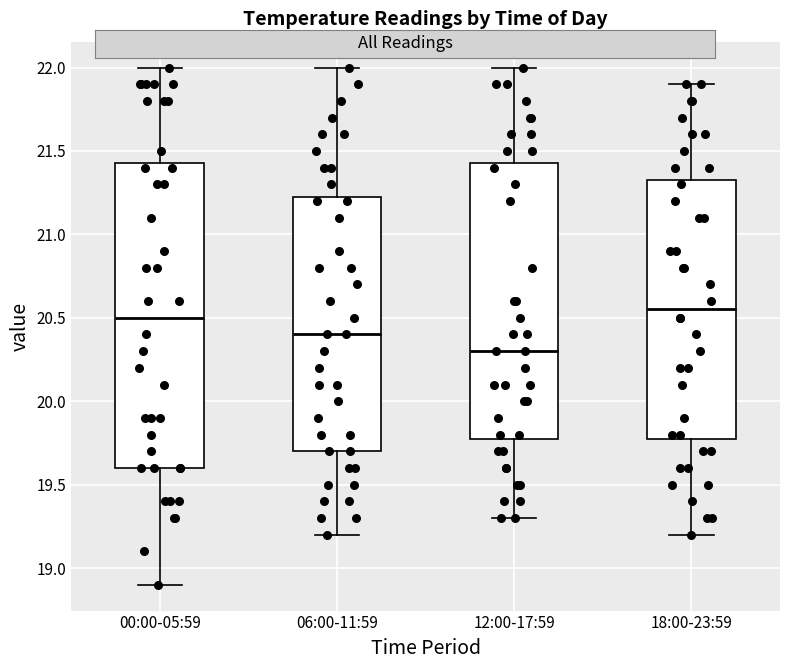

Reading left to right, transcribe this box plot: for each box, give where its median line is, the range the box spans, and where its two whiskers end, as read against the y-axis. The values are not printed on the chart, so give them approximately, as read against the axis.

00:00-05:59: median 20.50, box 19.60 to 21.45, whiskers 18.90 to 22.00
06:00-11:59: median 20.40, box 19.70 to 21.25, whiskers 19.20 to 22.00
12:00-17:59: median 20.30, box 19.80 to 21.45, whiskers 19.30 to 22.00
18:00-23:59: median 20.55, box 19.80 to 21.35, whiskers 19.20 to 21.90